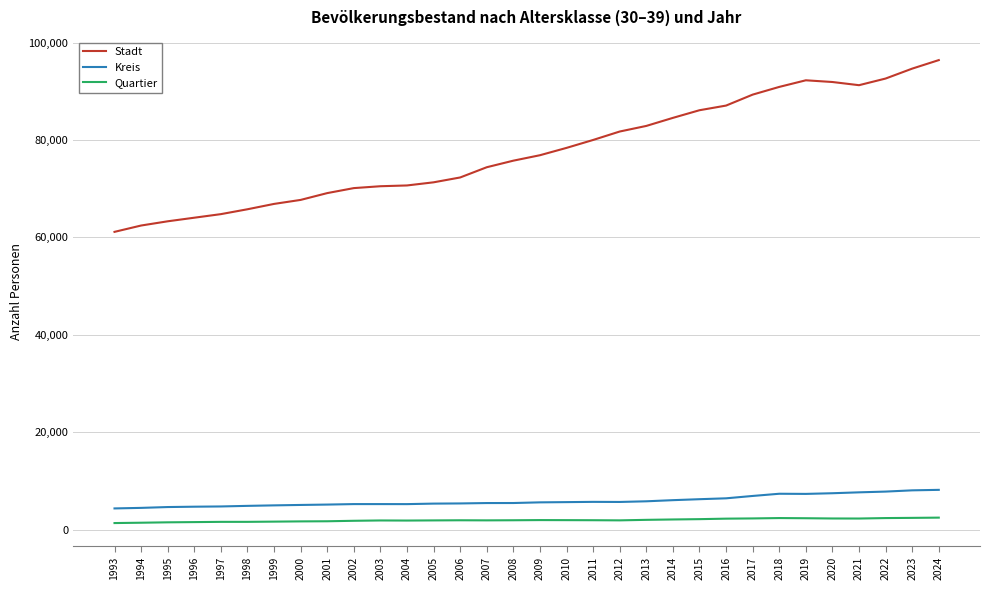

In Quartier, how many points are higher than both neighbors (excluding endpoints)?

4